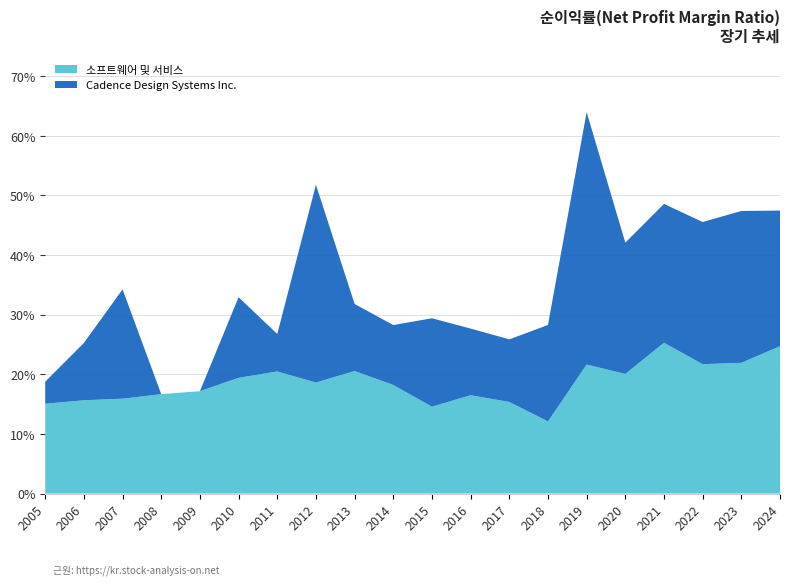

Where is Cadence Design Systems Inc. nearest to the value 0?

2005